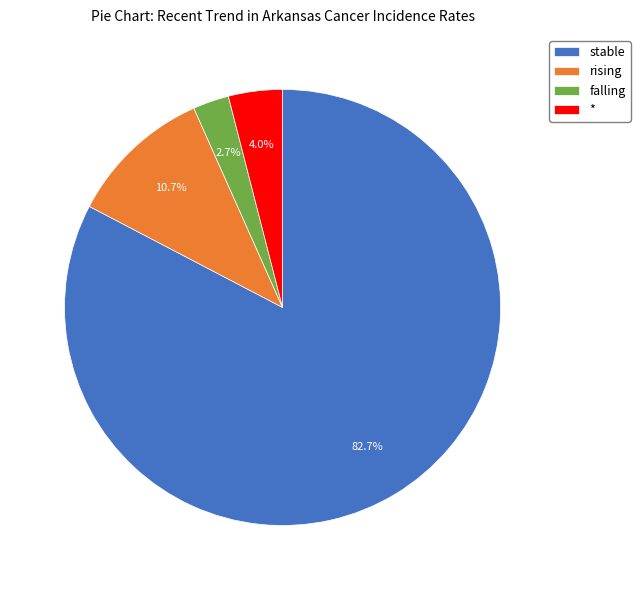

To the nearest percent, what portion does rising represent?

11%